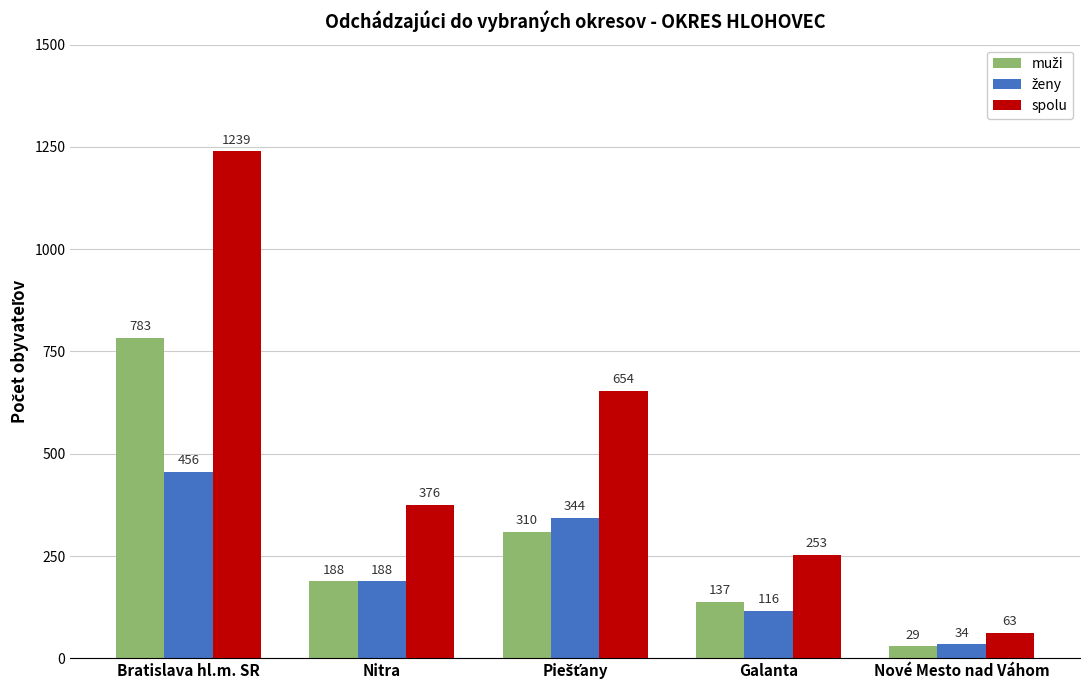

Which series has the largest total across all categories?

spolu